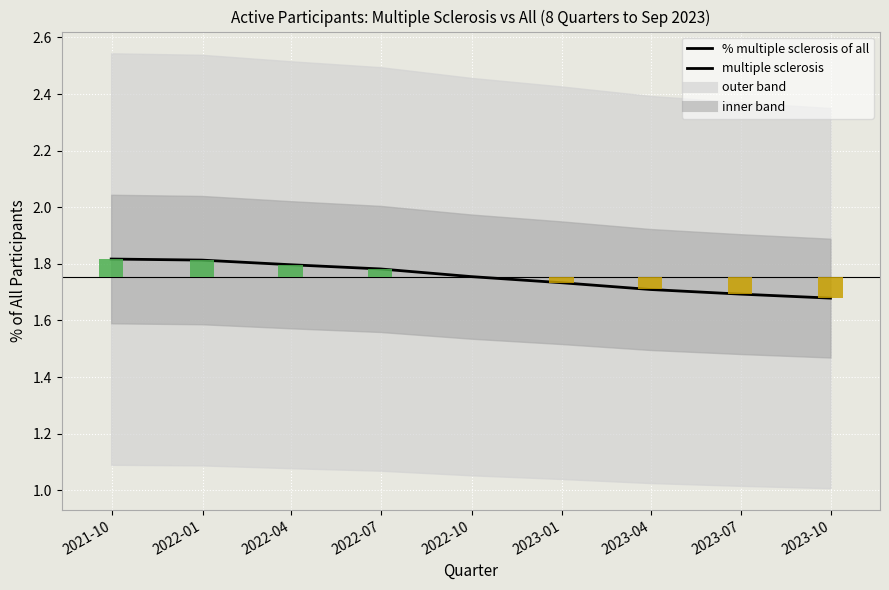

What is the change in value from 2022-07 to 2023-10?

-0.1